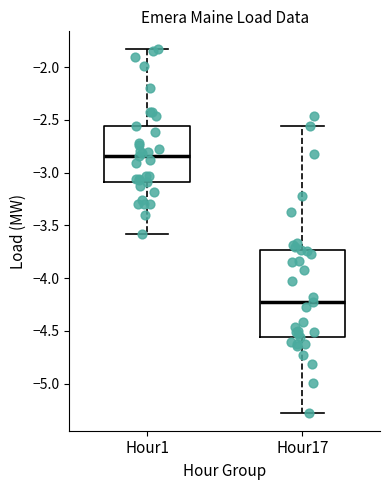

Reading left to right, read every box against the y-axis: the position of its median line, the range the box covers, and the ends of its whiskers. The values are not printed on the chart, so give them approximately, as read against the axis.

Hour1: median -2.85, box -3.10 to -2.55, whiskers -3.60 to -1.85
Hour17: median -4.25, box -4.55 to -3.75, whiskers -5.25 to -2.55